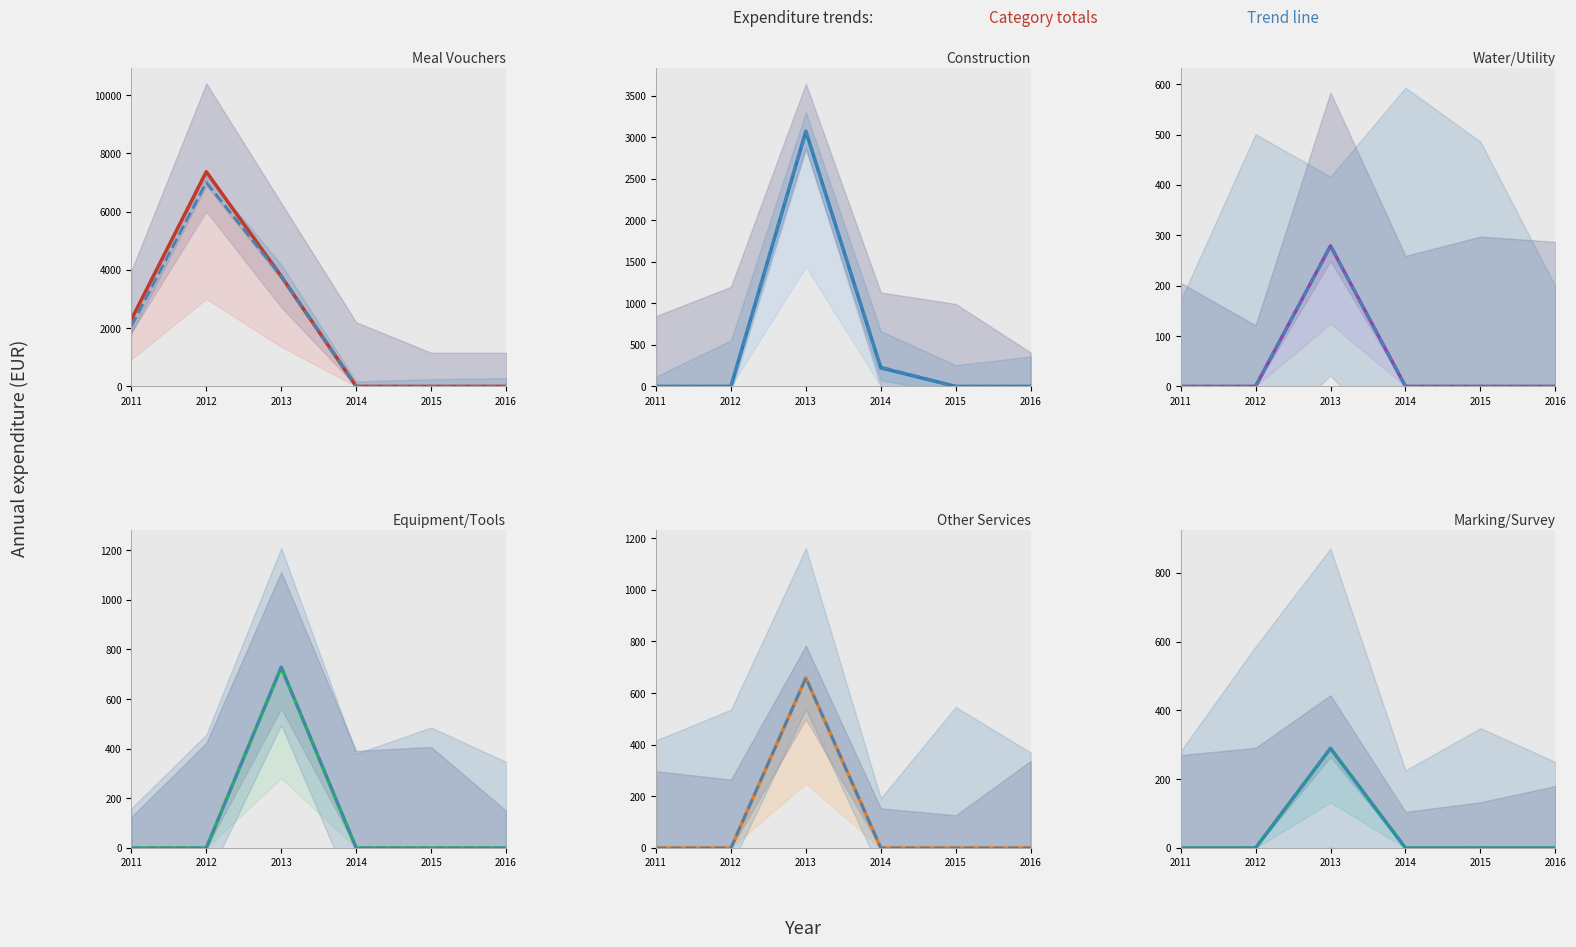

What is the spread (max minus min) of values at 4?

97.0